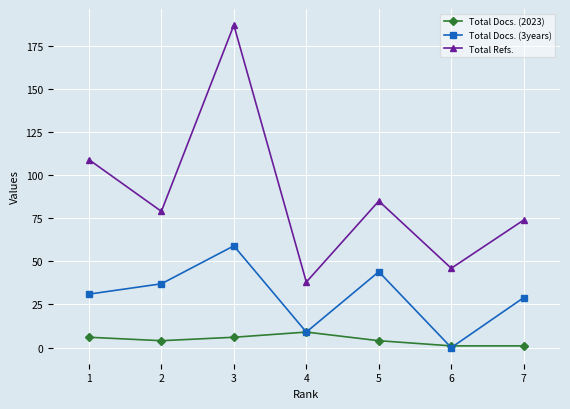

What is the maximum value shown in the chart?

187